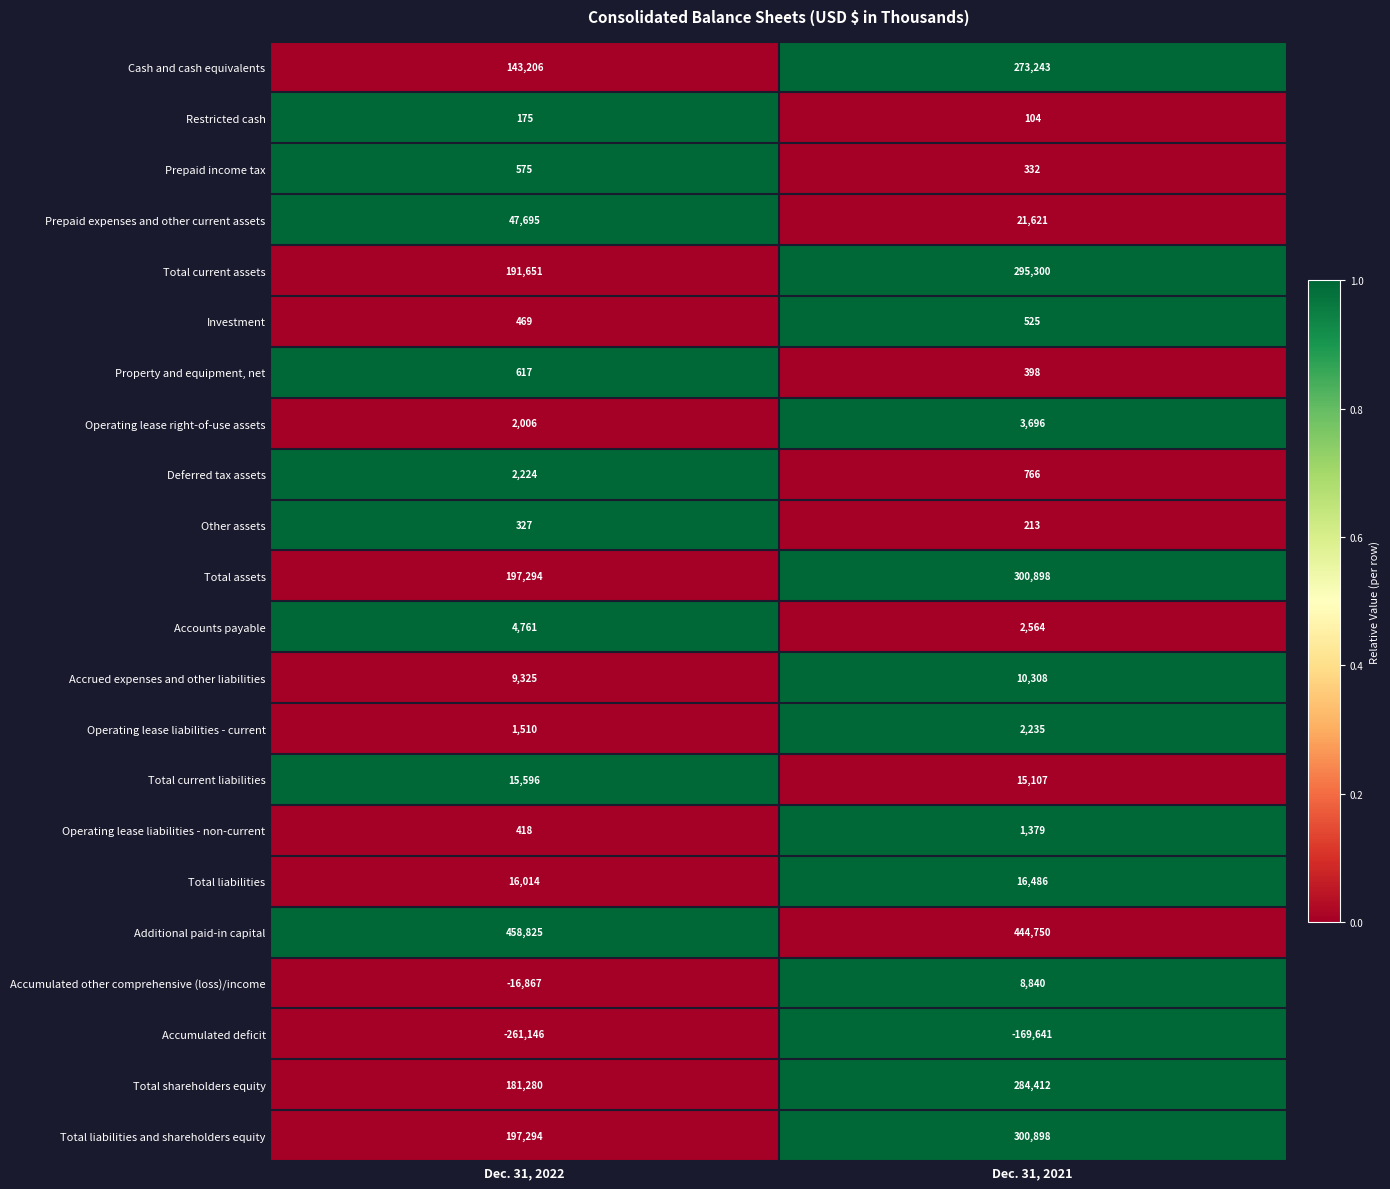

True or false: Accrued expenses and other liabilities has a value of 3336 at Dec. 31, 2022.

False